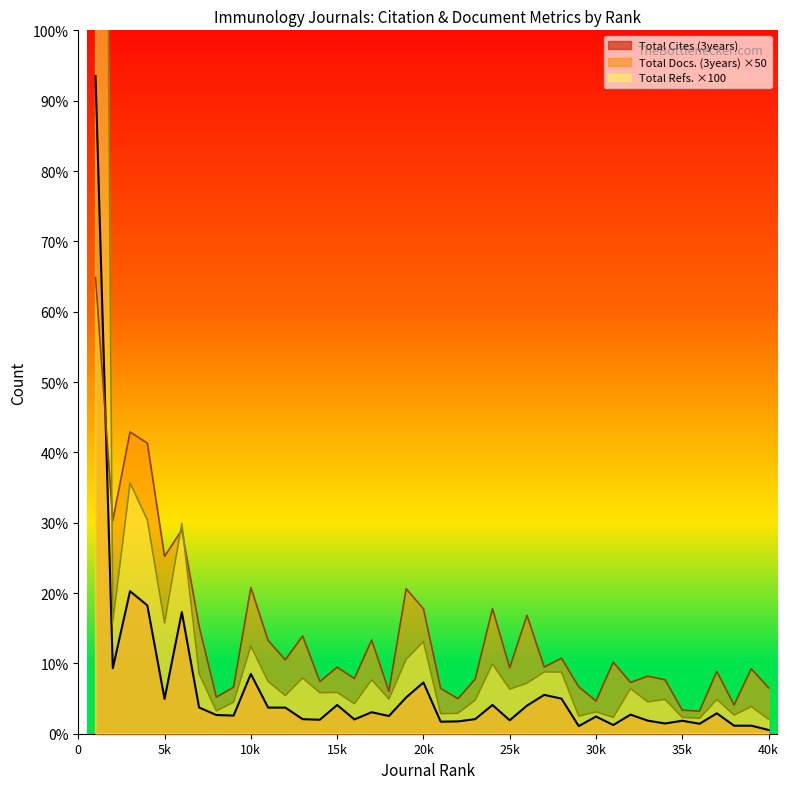

What value does the Total Docs. (3years) series have at 11, to the nearest 10?

68950